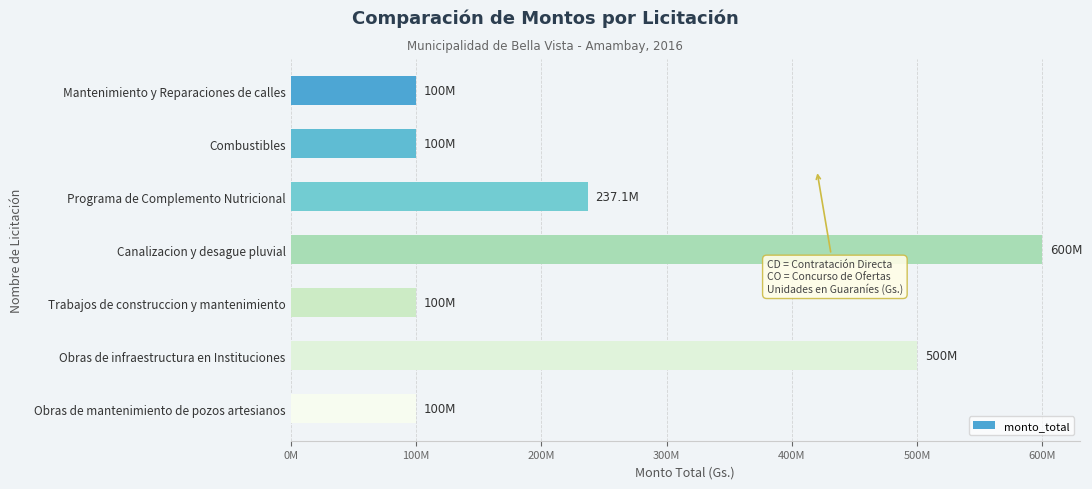

Does the chart contain any negative values?

No